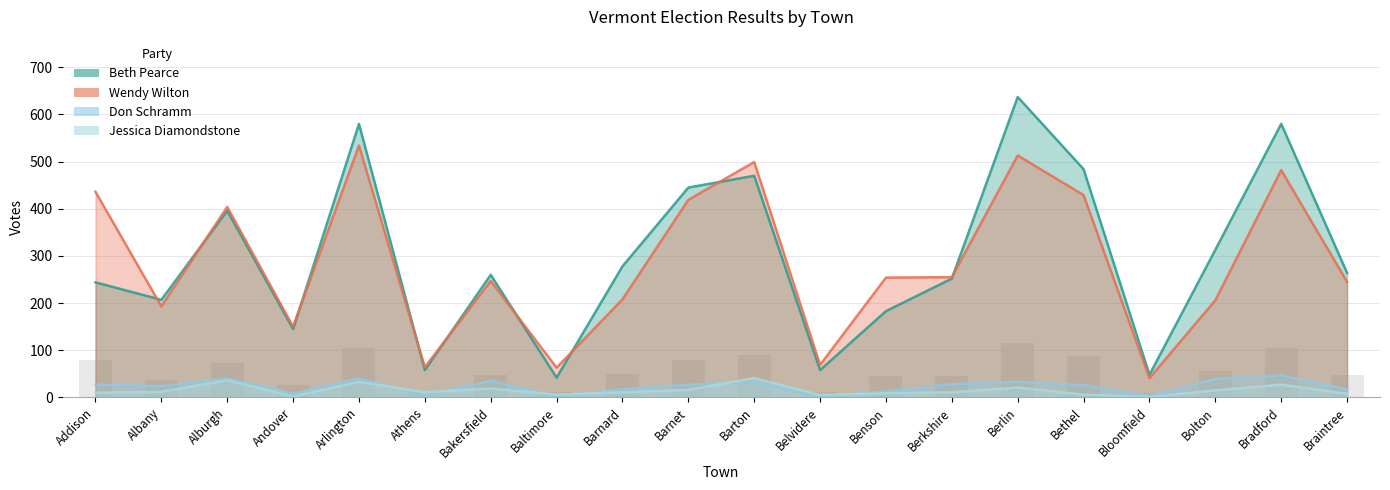

Between Bolton and Bradford, which series saw the biggest shift?

Wendy Wilton